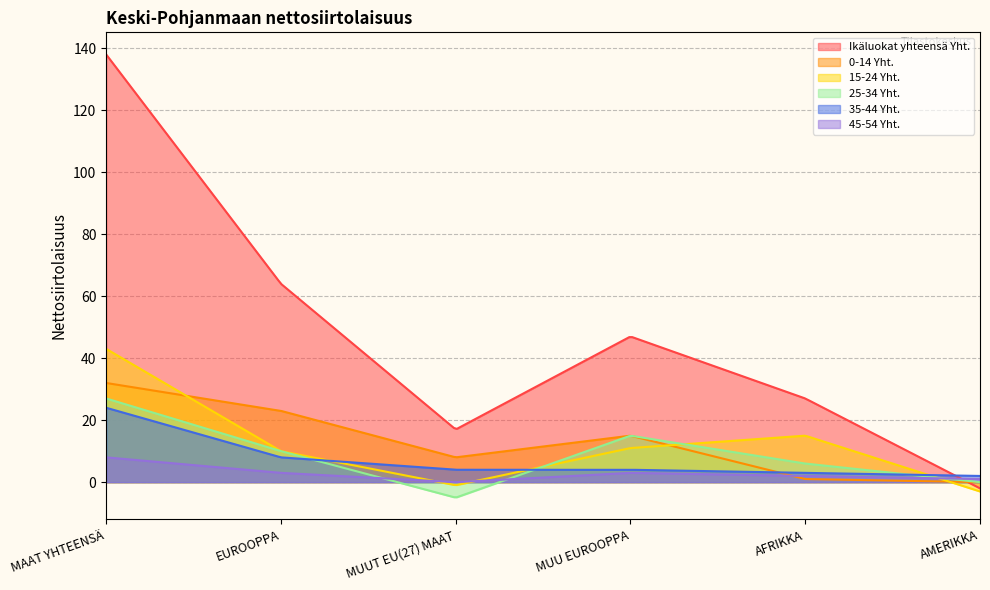

What position from the right is EUROOPPA?

5